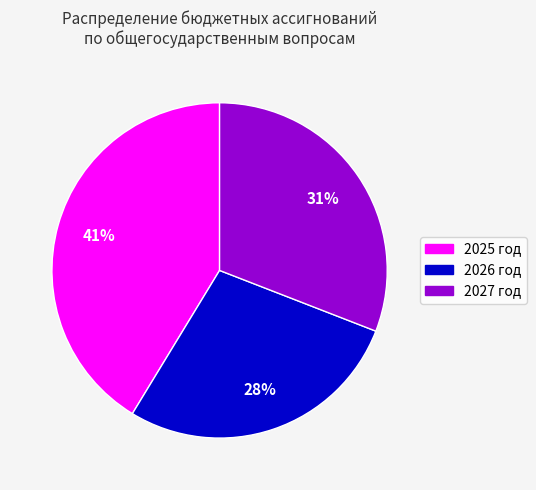

Is there any slice that represents more than half of the pie?

No